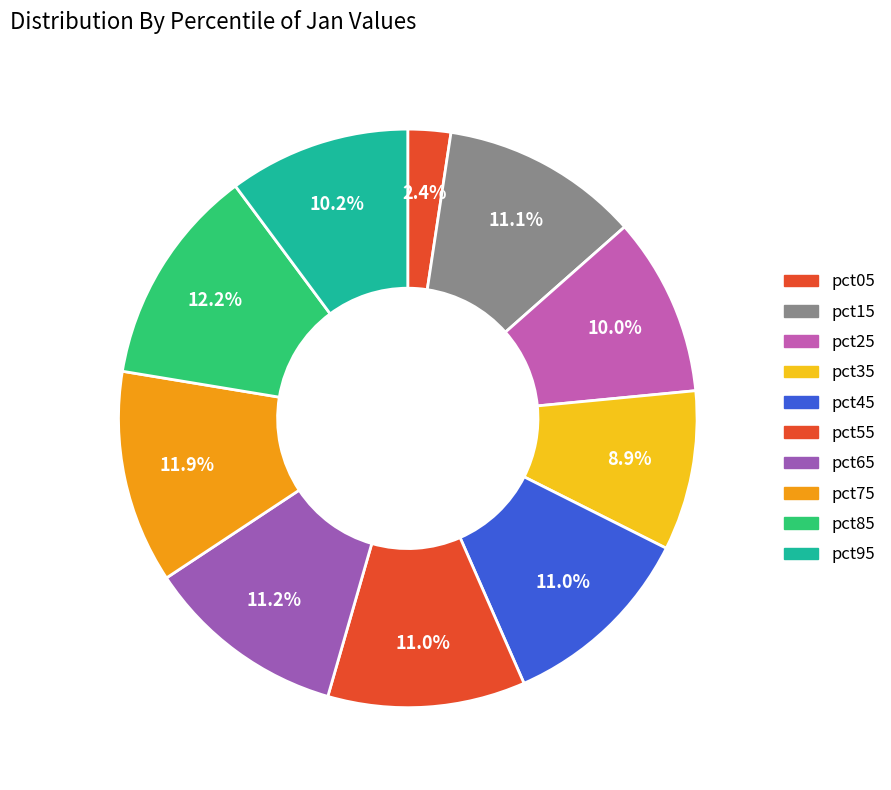

Is it true that pct65 is 26% of the pie?

False